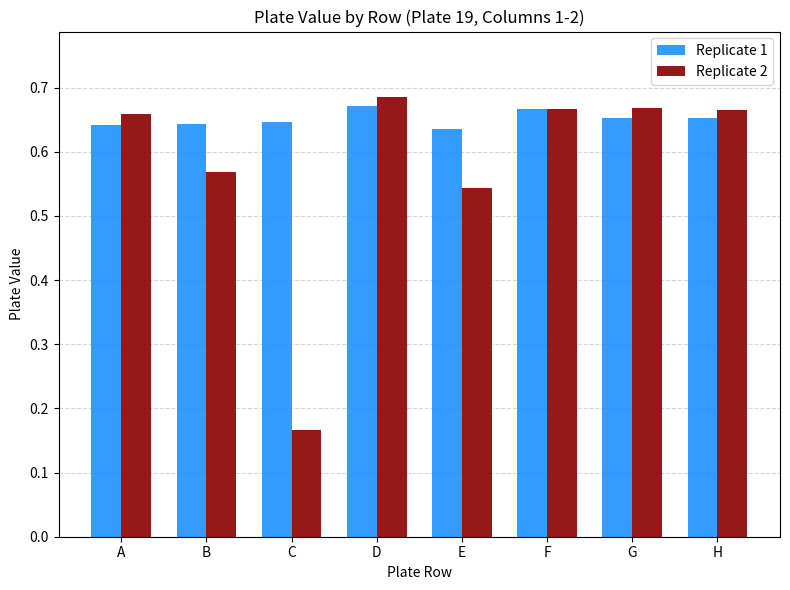

Which label corresponds to the largest value in the chart?

D